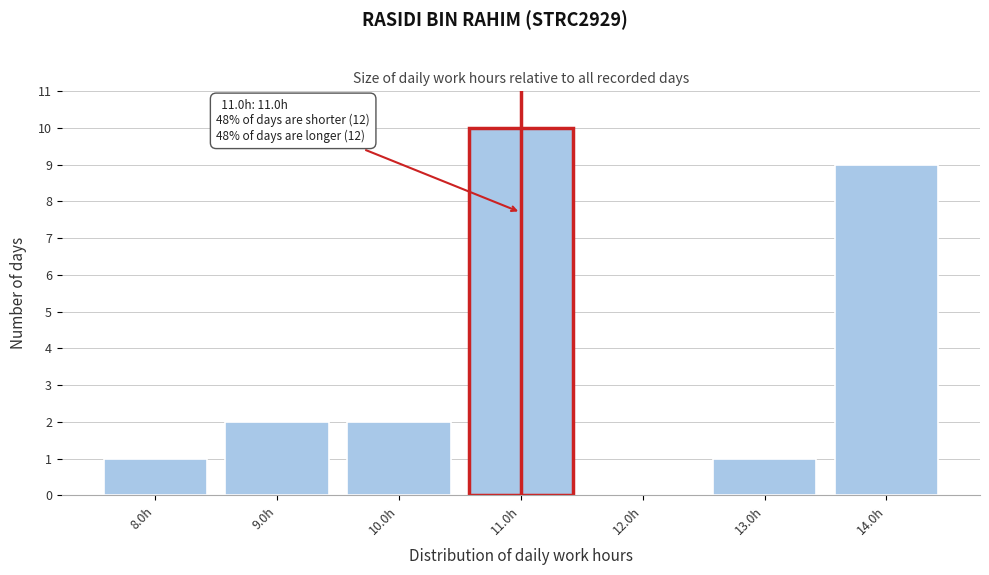

Which range on the x-axis has the tallest bar?

10.5 to 11.5